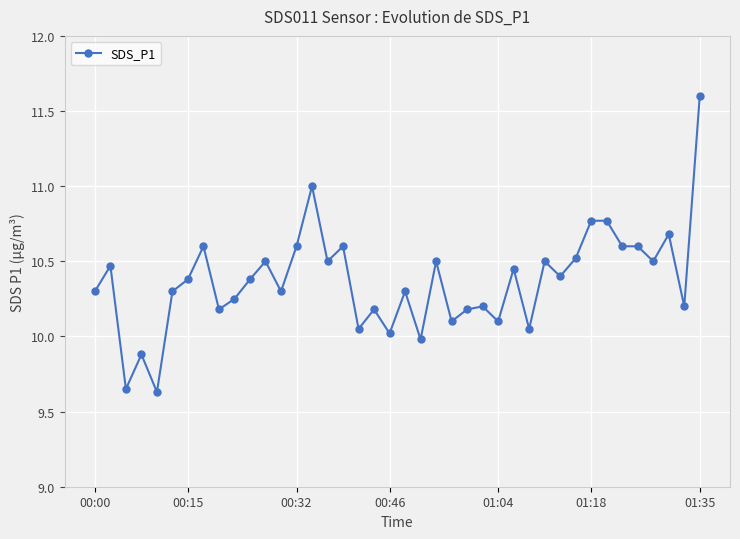

True or false: the data has more than 2 interior local peaks.

True